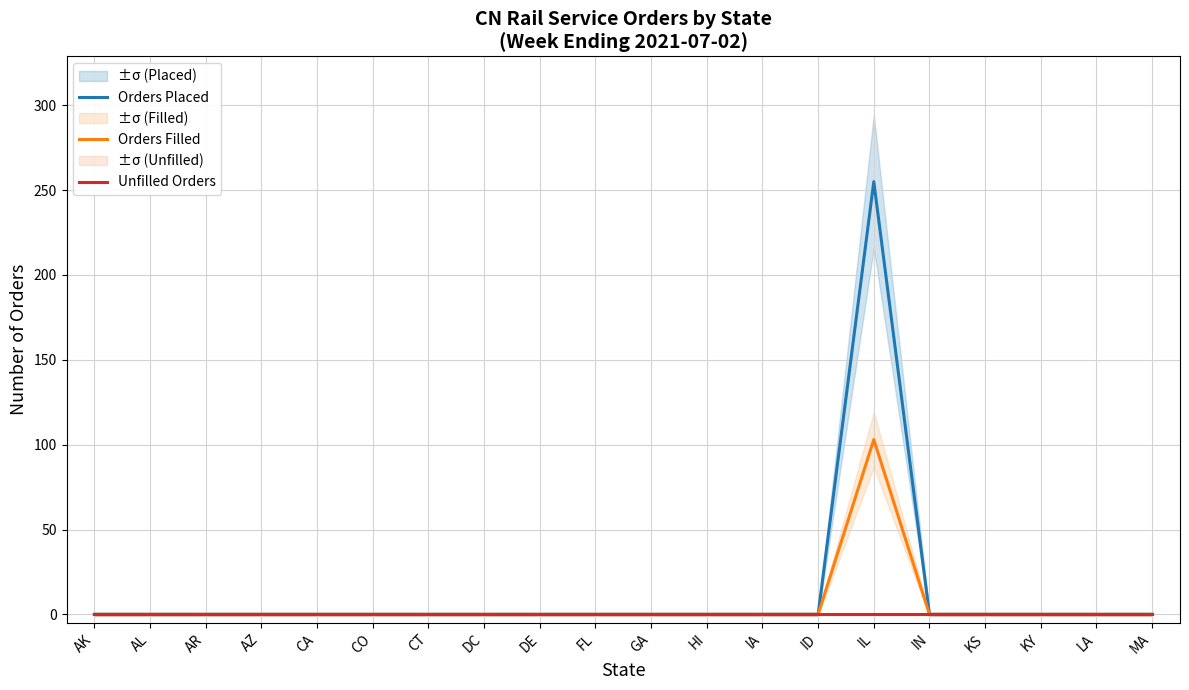

True or false: Orders Placed has a value of 154 at LA.

False